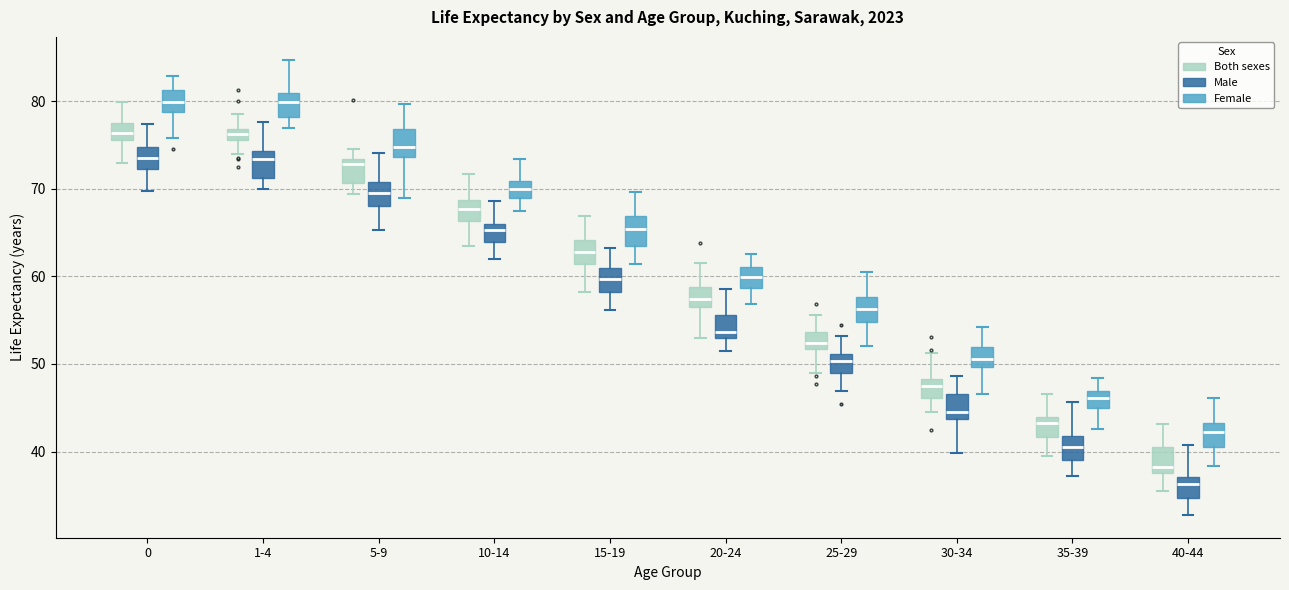

Where does the median line of the box for 25-29 (Female) sit on the y-axis? The values are not printed on the chart, so give them approximately, as read against the axis.

56